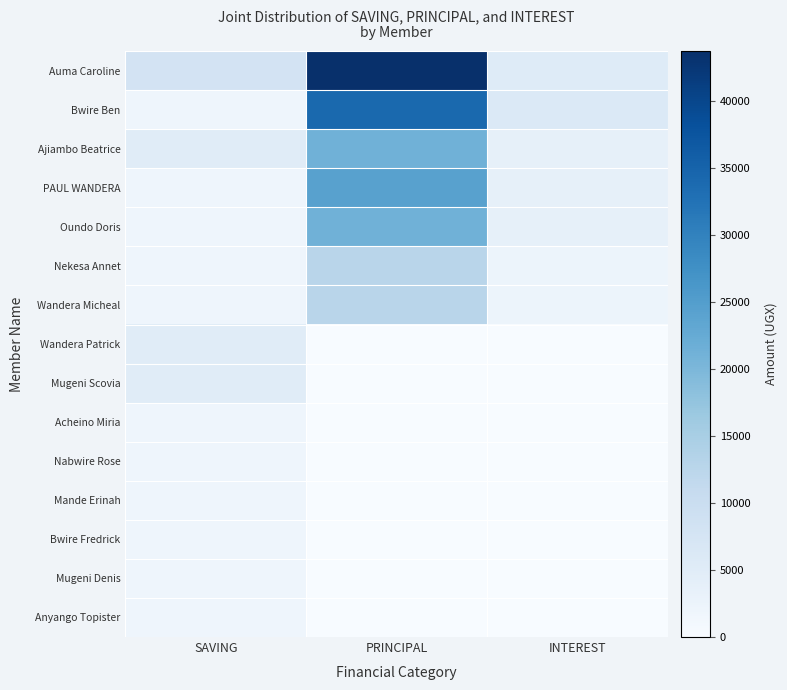

What is the difference between the highest and lowest values at SAVING?

6000